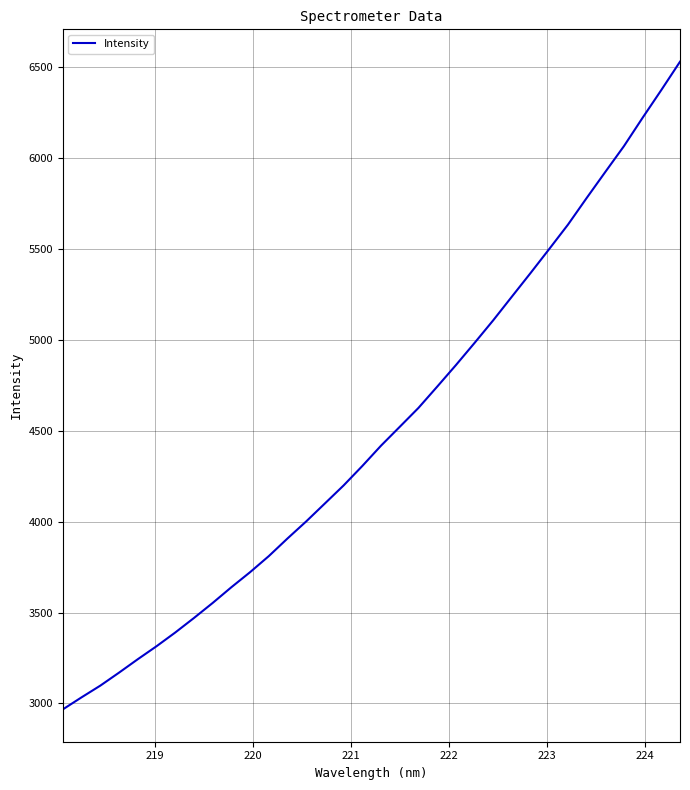

What is the difference between the maximum and minimum values?

3561.3